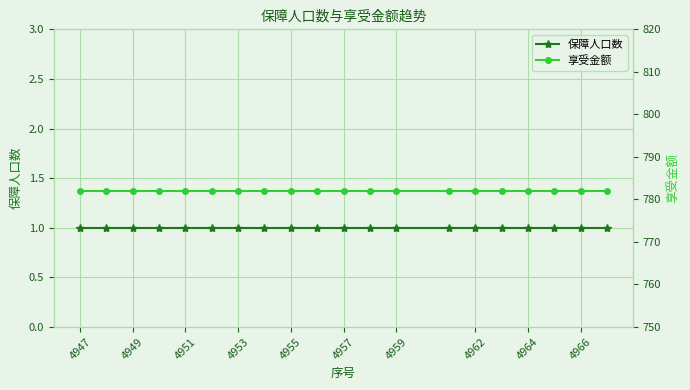

What value does the 保障人口数 series have at 4955?

1